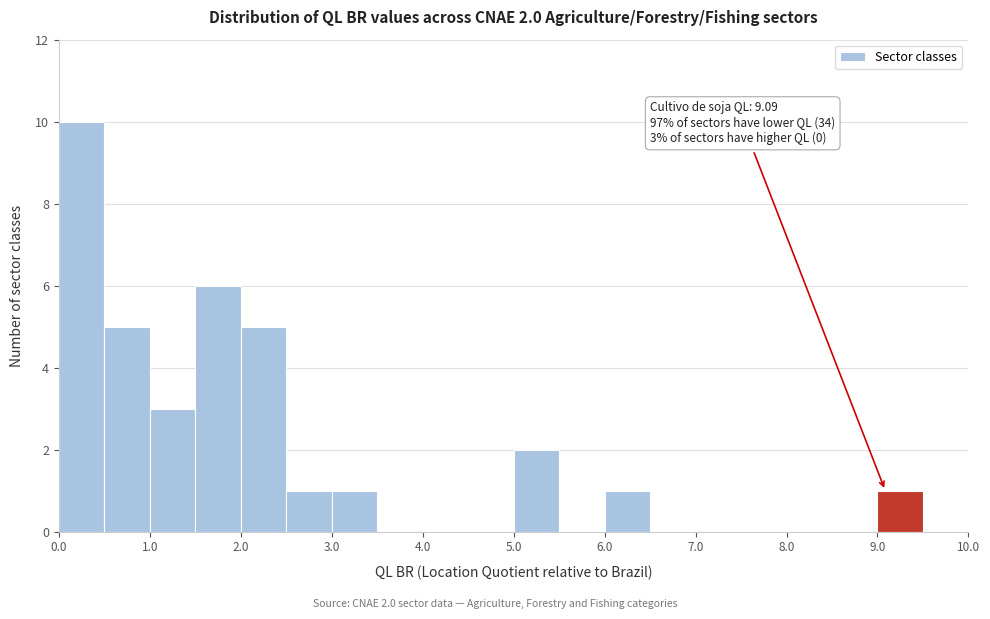

Over which range of the x-axis is the bar tallest?

0.0 to 0.5